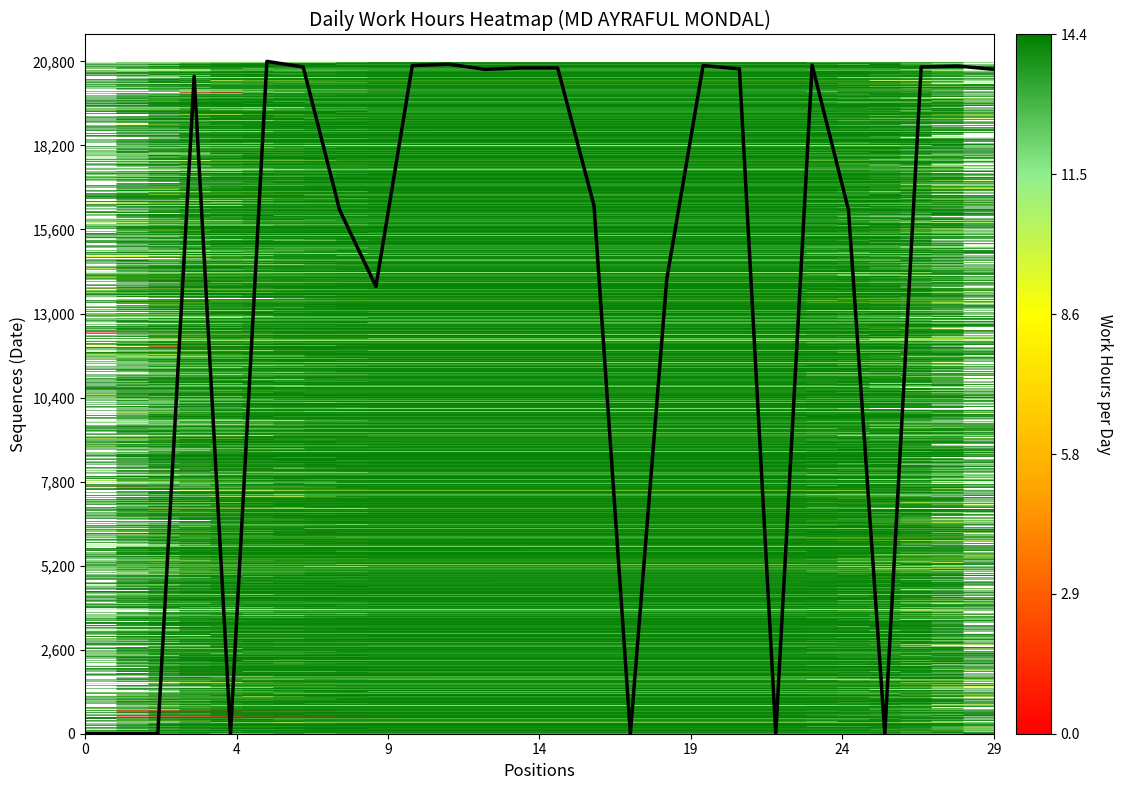

What is the average value?

14050.0